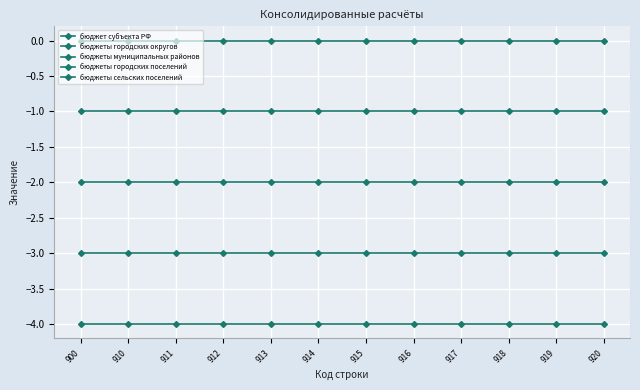

True or false: бюджеты городских поселений and бюджет субъекта РФ intersect in this chart.

False